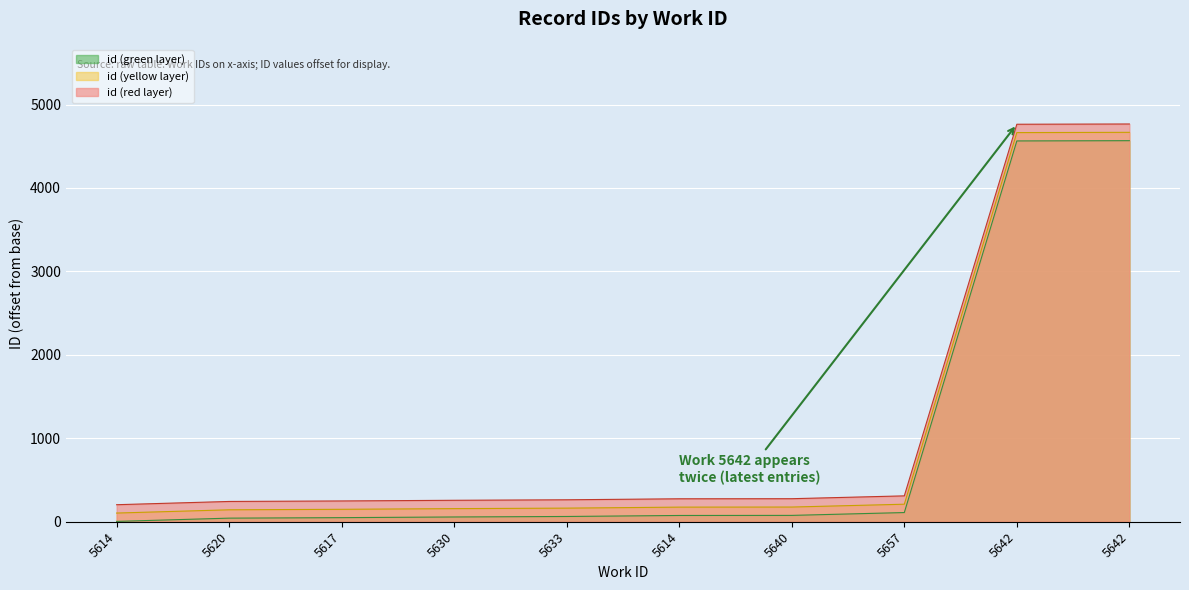

What is the approximate value at 5630, to the nearest 100?

100